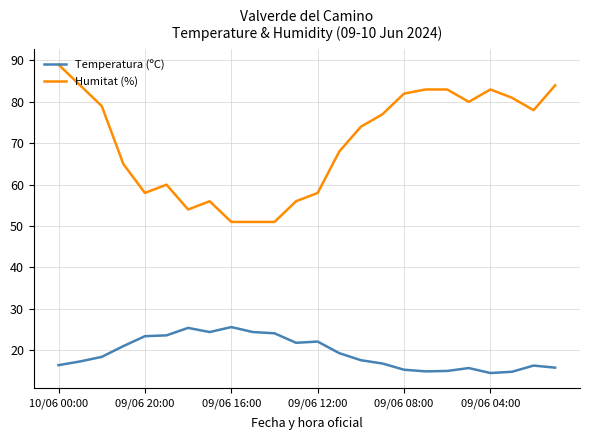

What are all the series names shown in the legend?

Temperatura (ºC), Humitat (%)